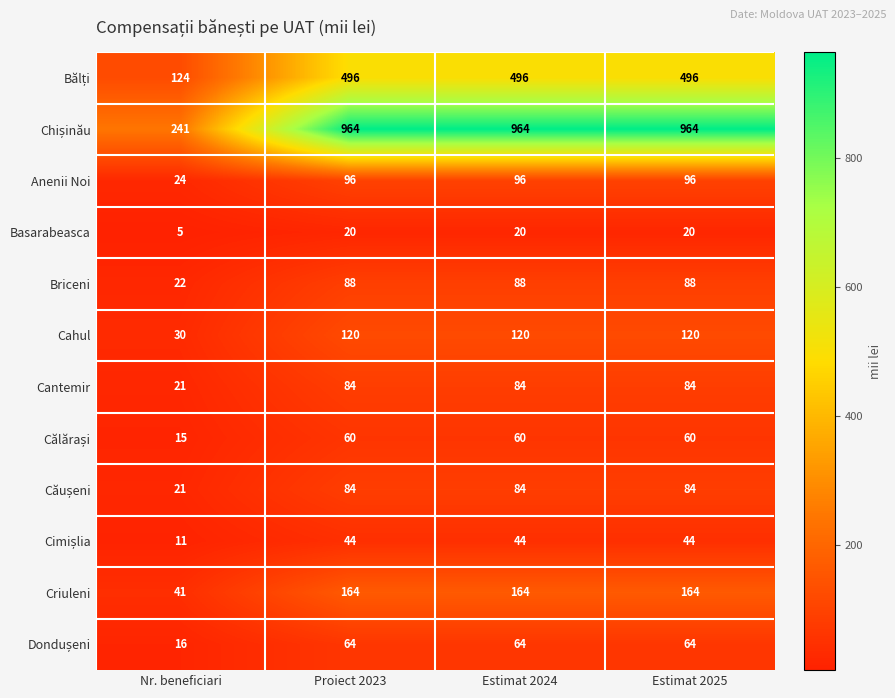

What is the average value of the Criuleni series?

133